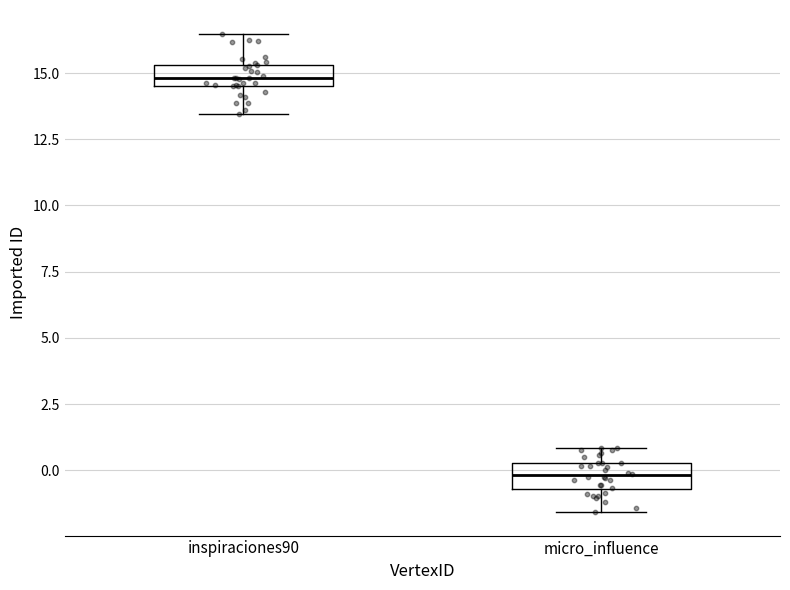

Which box has the highest median line?

inspiraciones90